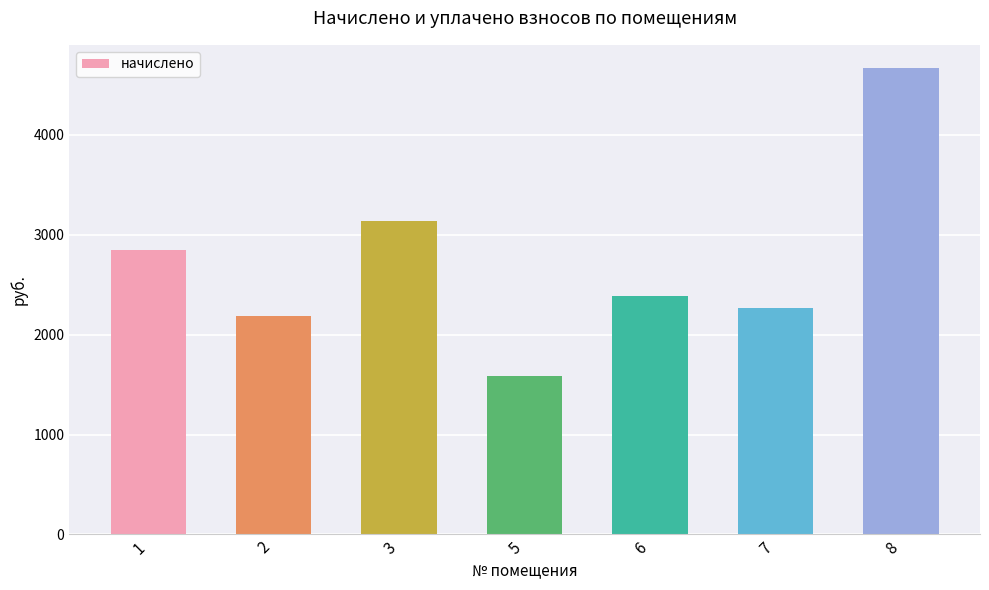

What is the smallest value displayed?

1588.7